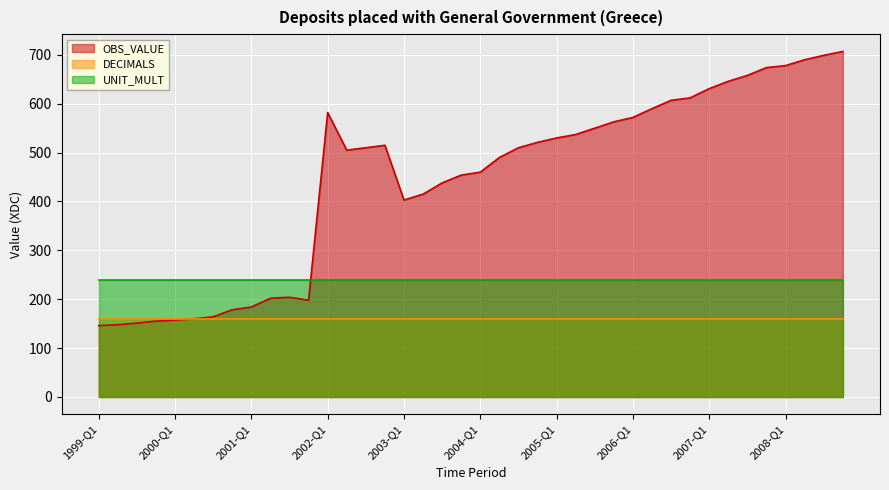

Which series has the widest spread of values?

OBS_VALUE